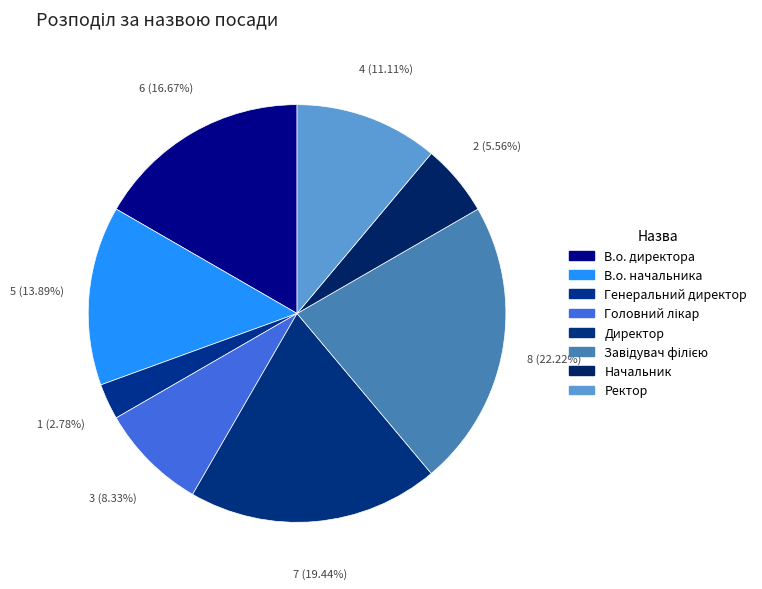

How many segments does this pie chart have?

8